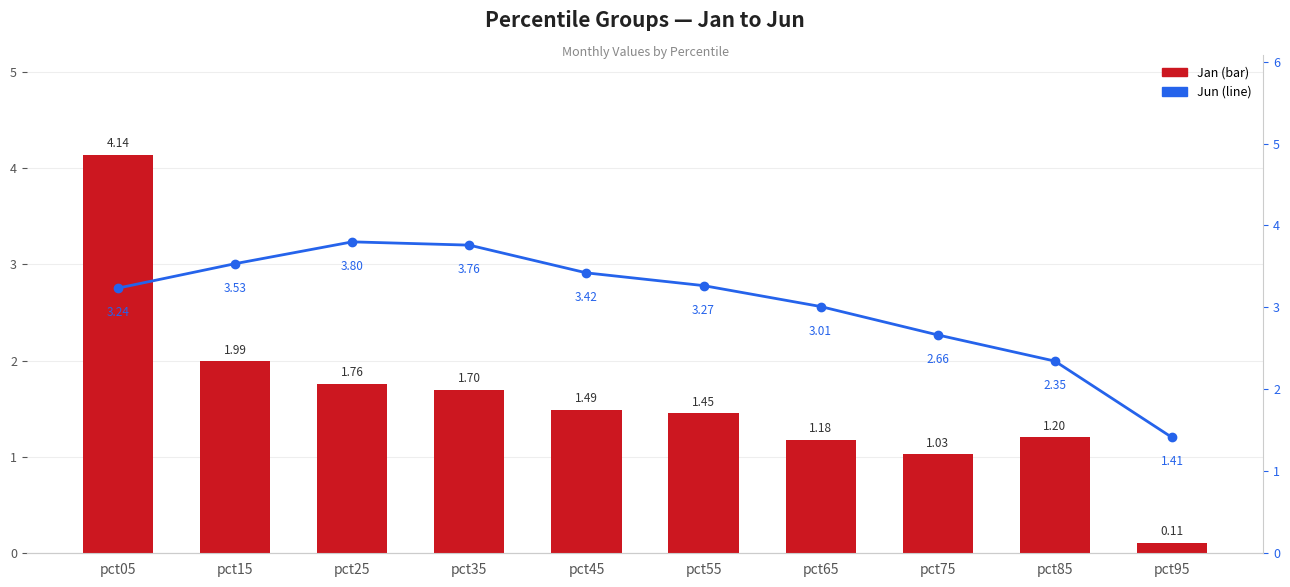

The Jun series shows 1.0 at pct65. True or false?

False